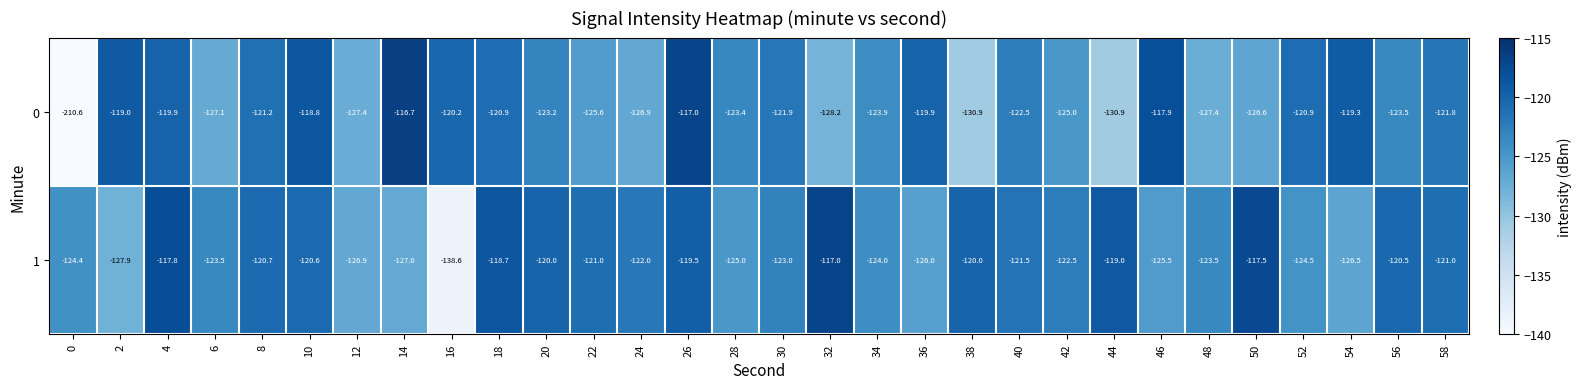

What is the approximate value of 0 at 18?

-120.9